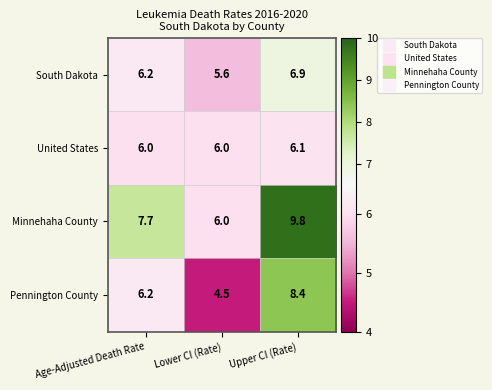

What value does the Pennington County series have at Age-Adjusted Death Rate?

6.2